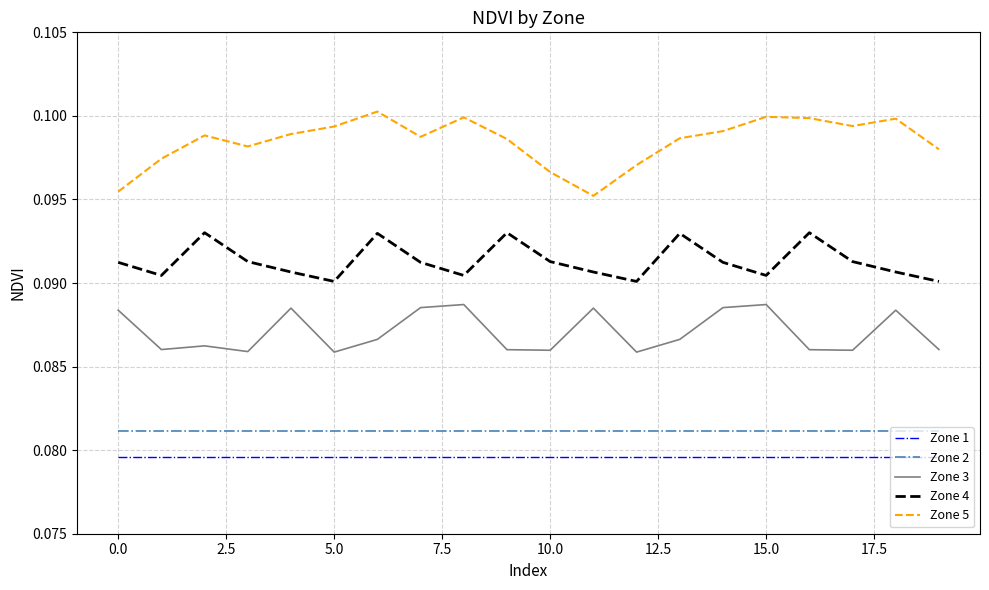

Which series has the widest spread of values?

Zone 5